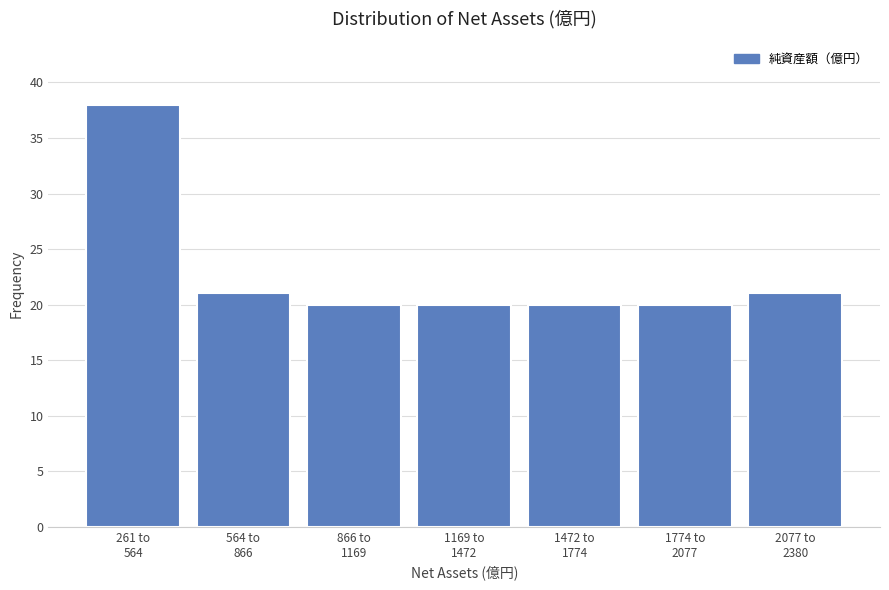

Reading left to right, what are all the values shown in this chart?

38	21	20	20	20	20	21